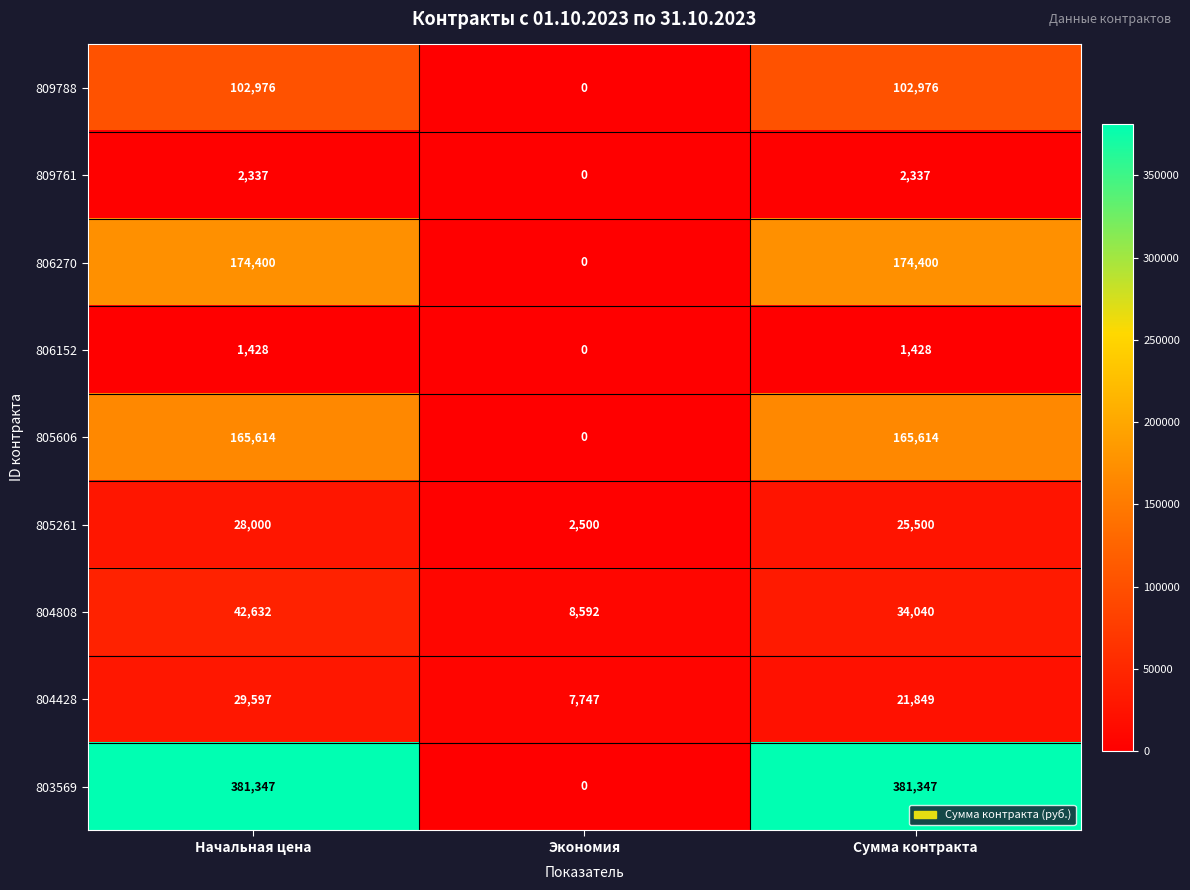

The 805606 series shows 65683 at Сумма контракта. True or false?

False